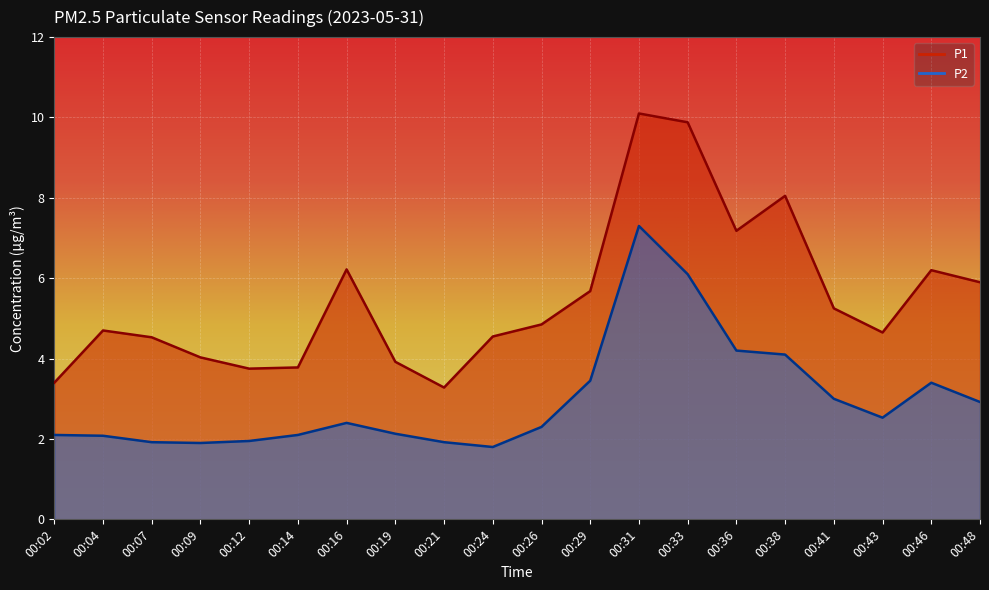

In P1, how many points are higher than both neighbors (excluding endpoints)?

5